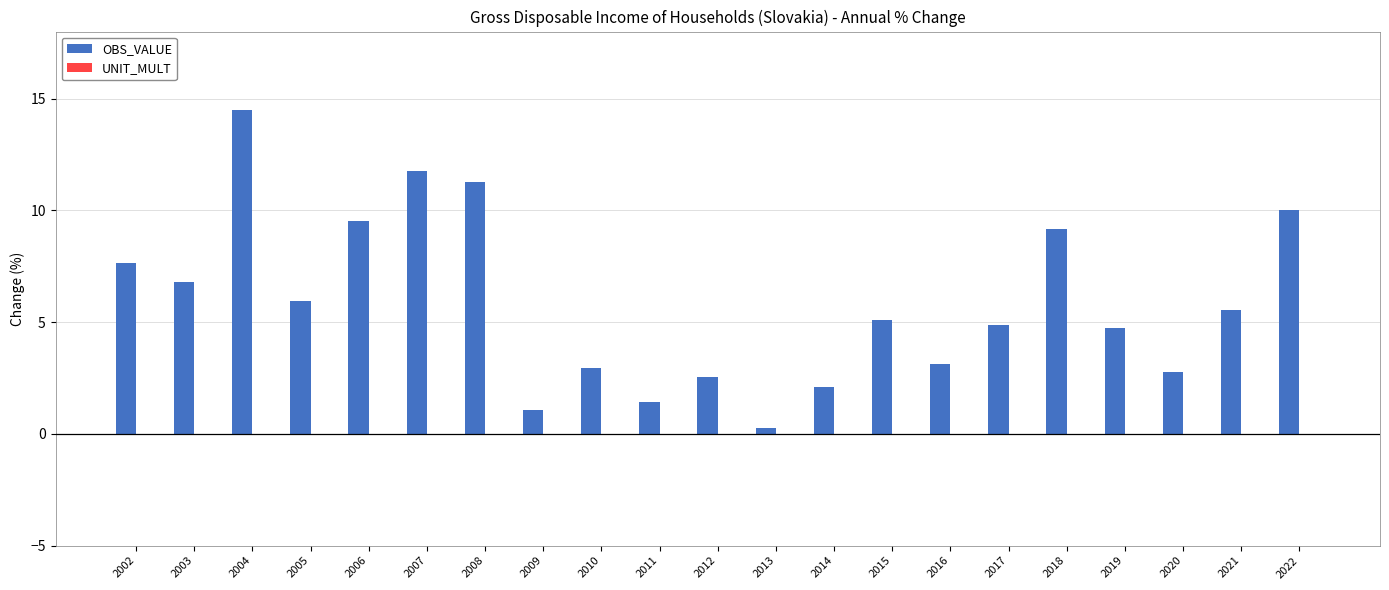

Between 2009 and 2011, which is larger?

2011